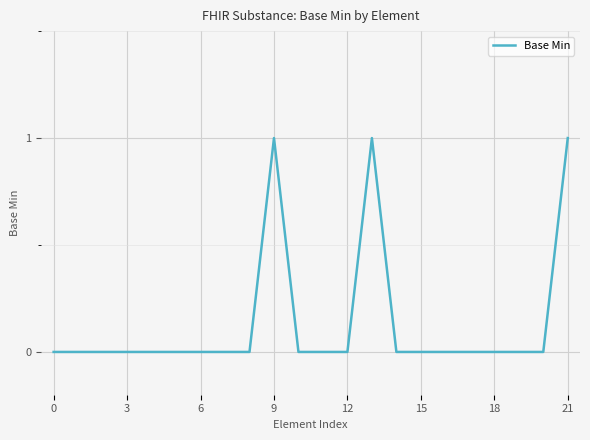

What is the sum of all values?

3